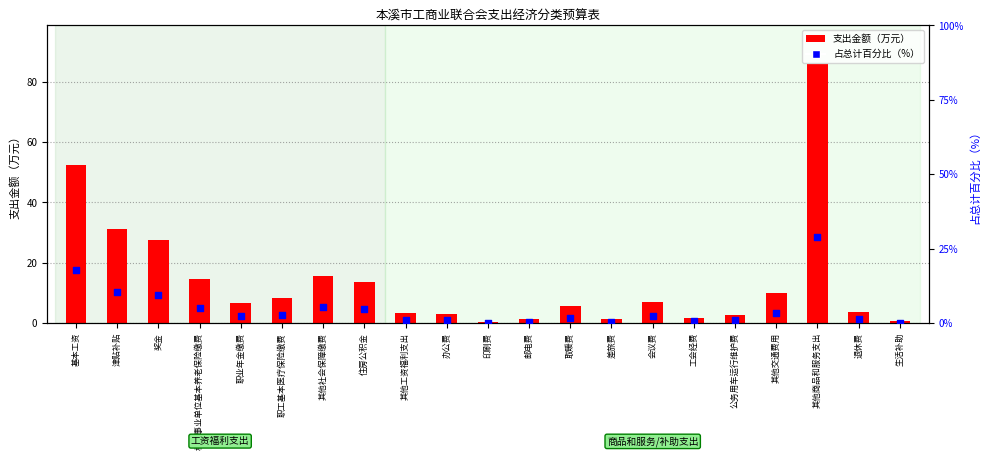

Which series has the largest total across all categories?

支出金额（万元）